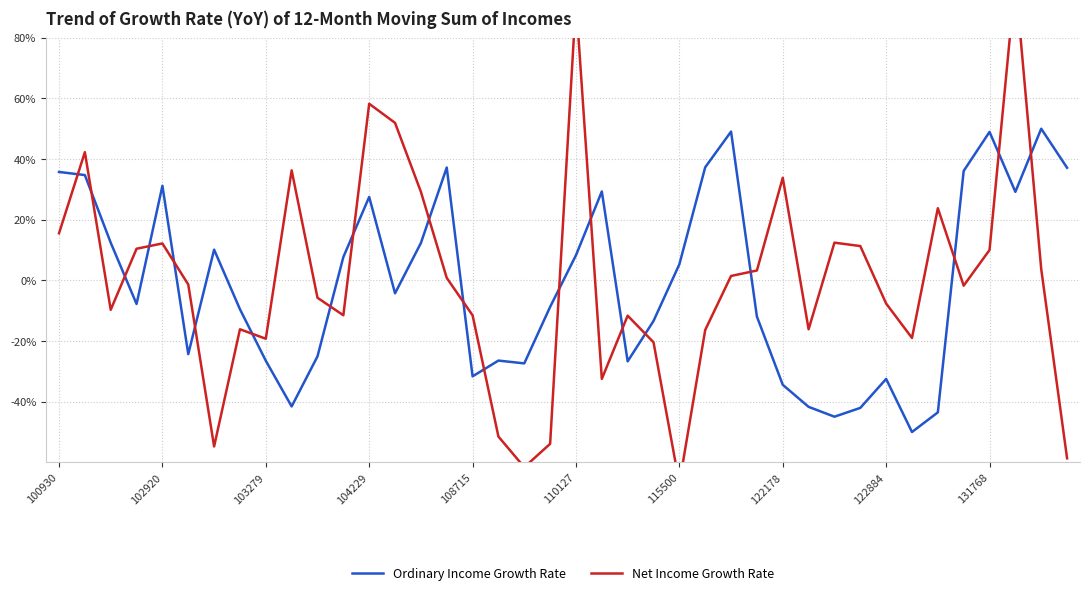

How many series are shown in this chart?

2